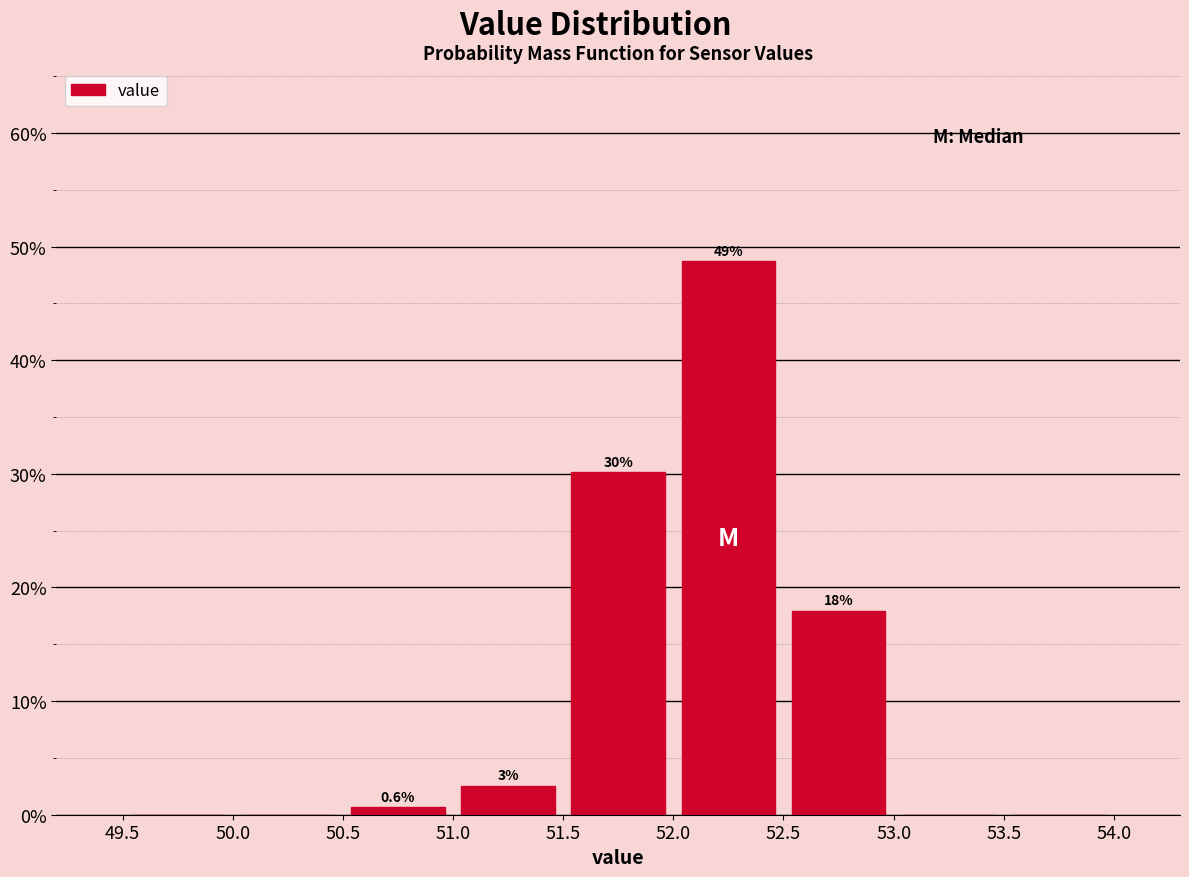

Which range on the x-axis has the tallest bar?

52.0 to 52.5